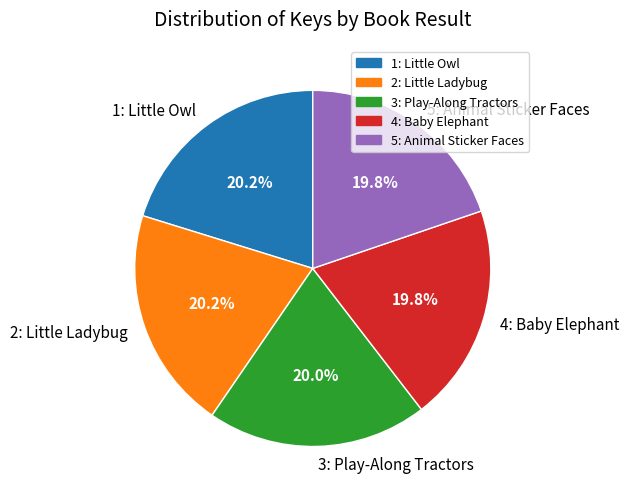

To the nearest percent, what portion does 4: Baby Elephant represent?

20%